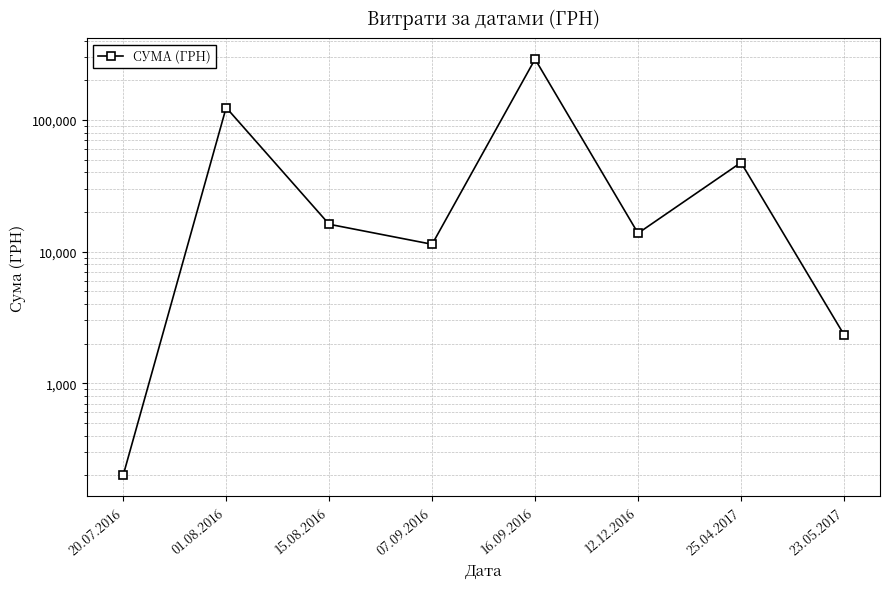

Rank the categories by value from highest to lowest.

16.09.2016, 01.08.2016, 25.04.2017, 15.08.2016, 12.12.2016, 07.09.2016, 23.05.2017, 20.07.2016